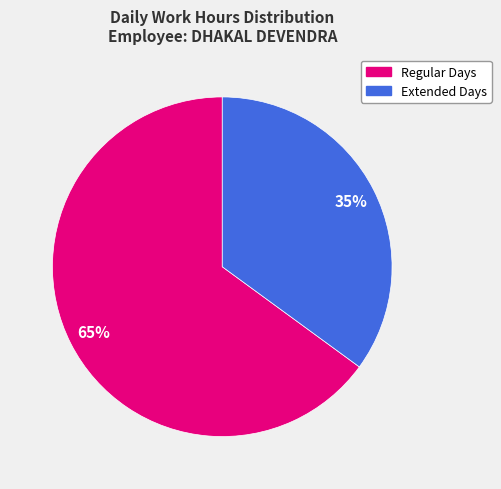

Count the number of slices in the pie.

2